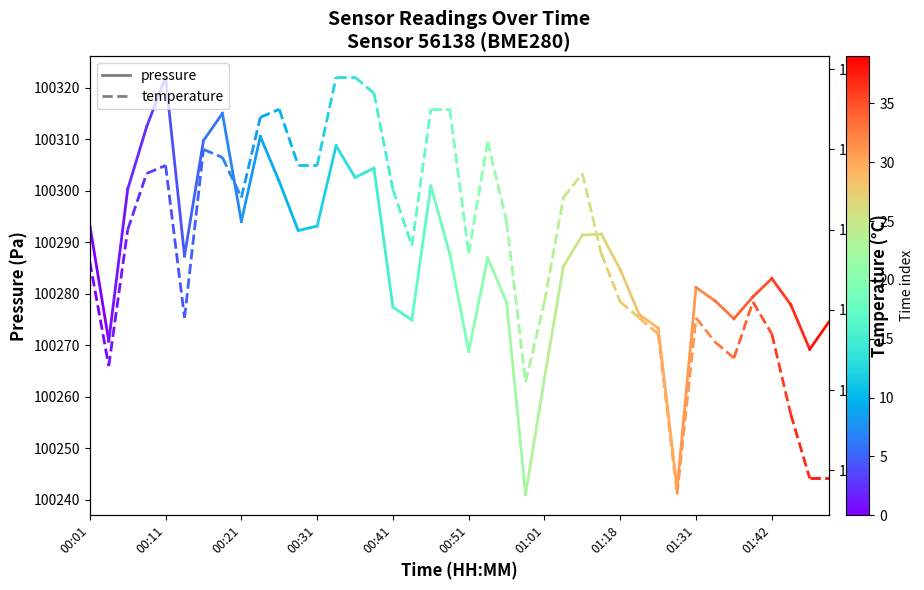

Which series has the largest total across all categories?

pressure